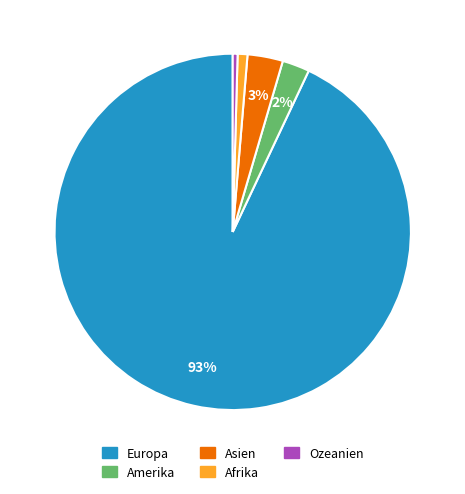

Is the sum of Europa and Afrika greater than half?

Yes